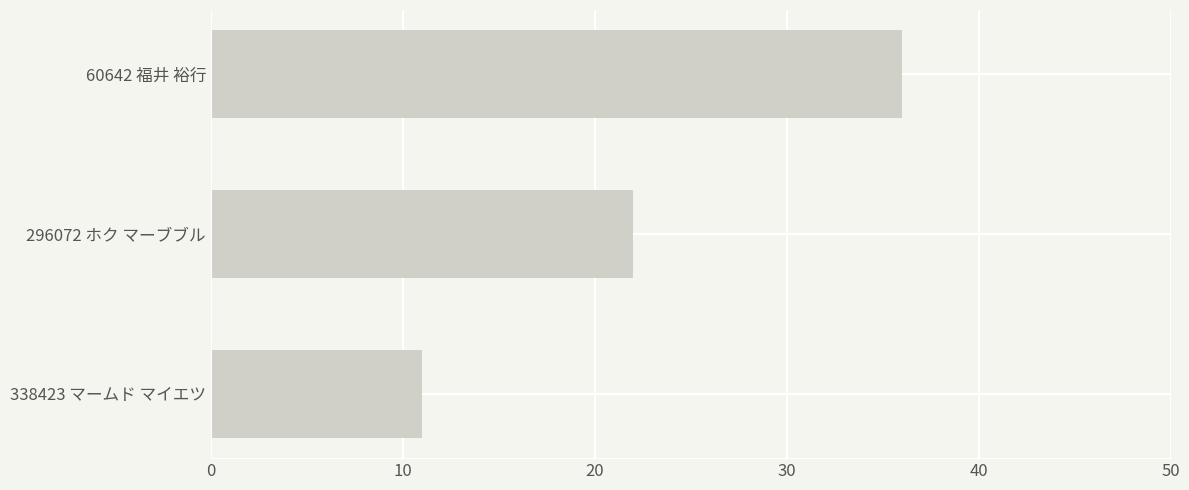

List the labels in order of value, largest first.

60642 福井 裕行, 296072 ホク マーブブル, 338423 マームド マイエツ